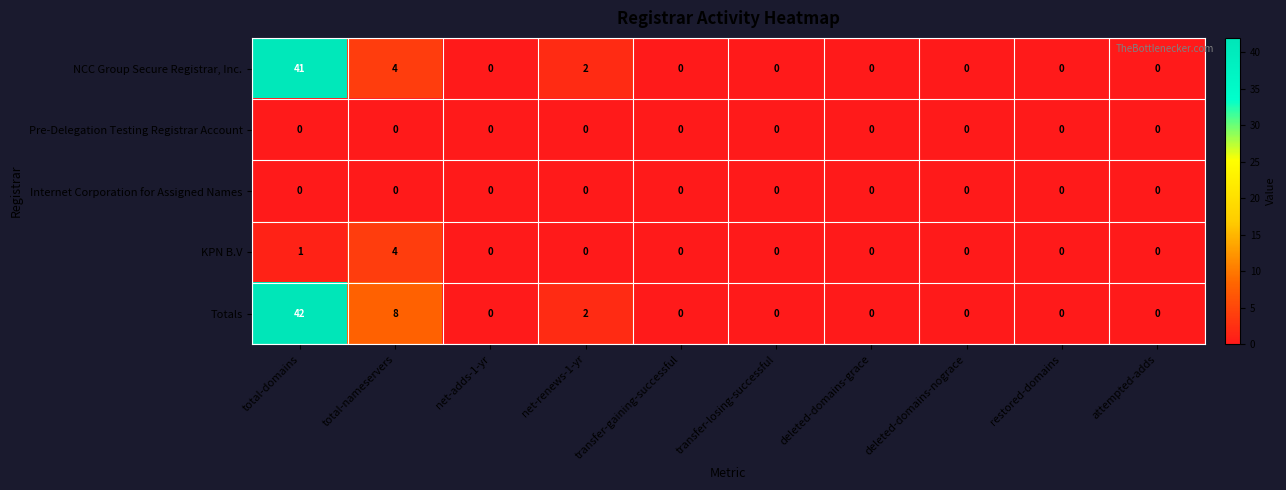

How many data points does each series have?

10